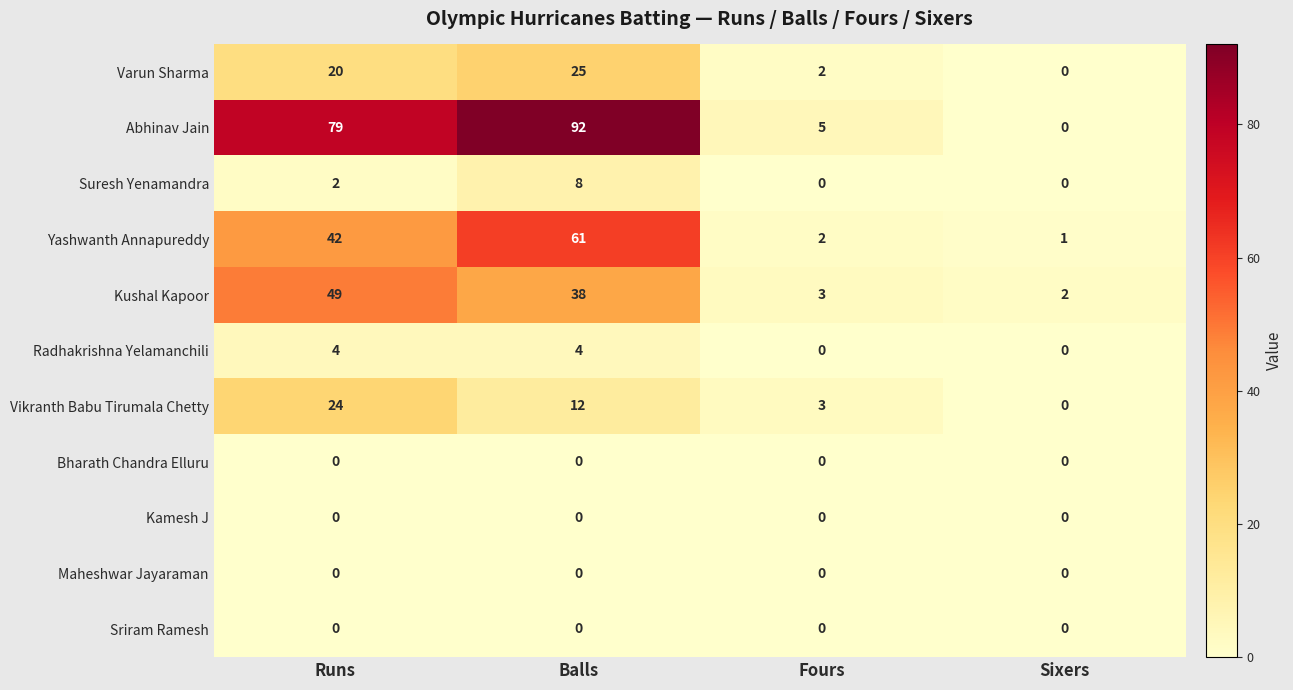

Which series has the widest spread of values?

Abhinav Jain